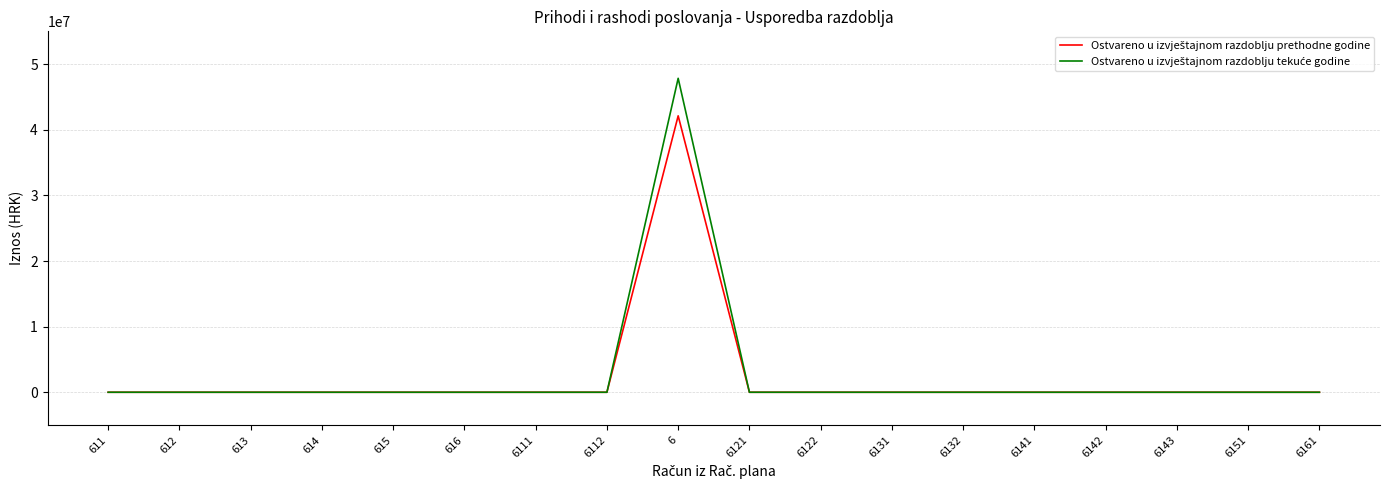

At which category is the sum across all series the highest?

6